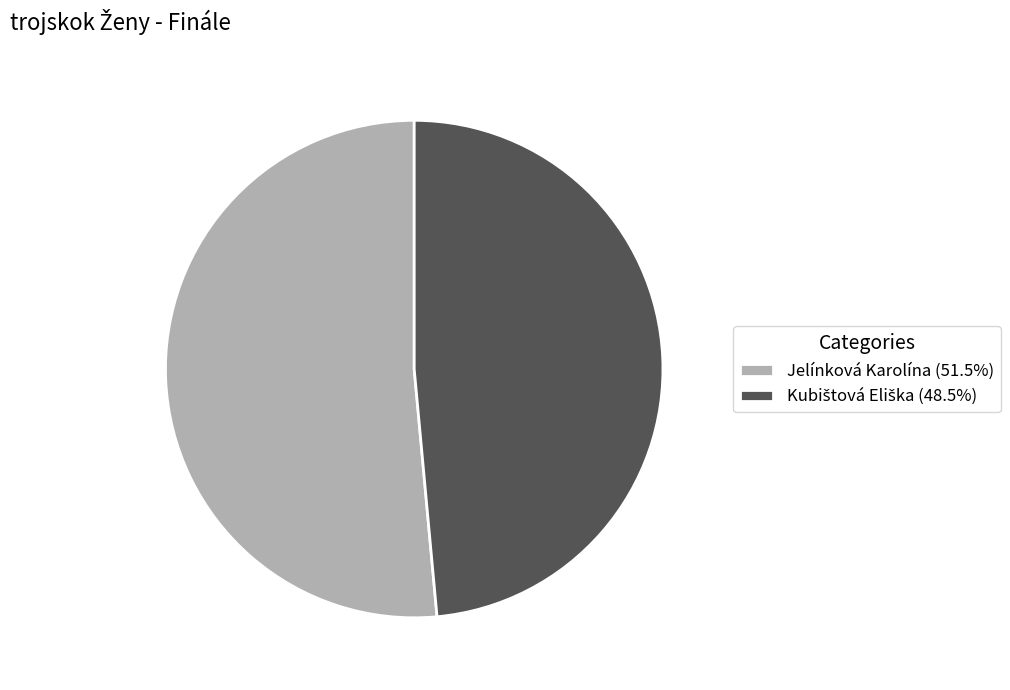

Is there a majority slice in this chart?

Yes